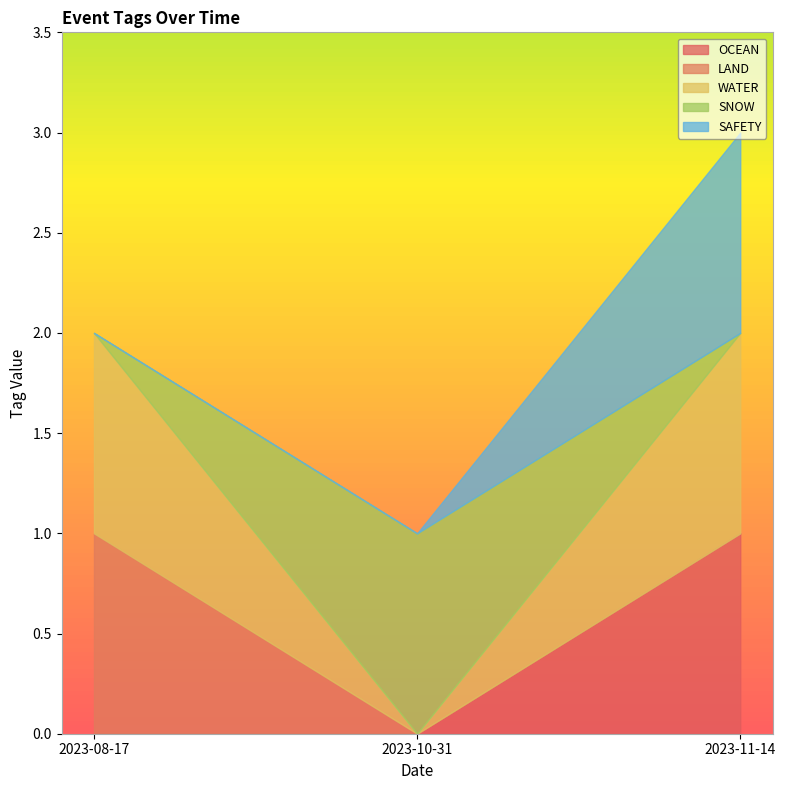

What is the sum of all SAFETY values?

1